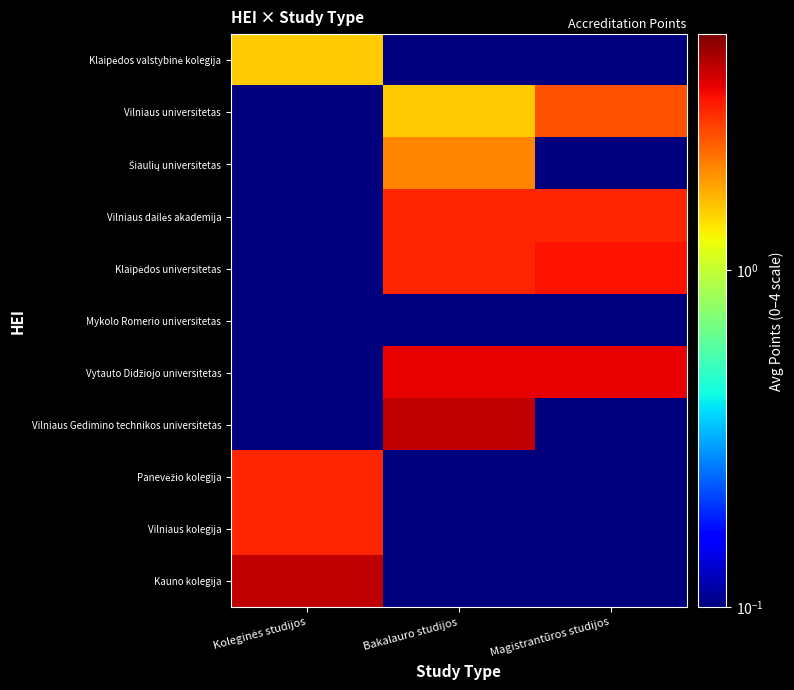

Between Koleginės studijos and Bakalauro studijos, which series saw the biggest shift?

Vilniaus Gedimino technikos universitetas